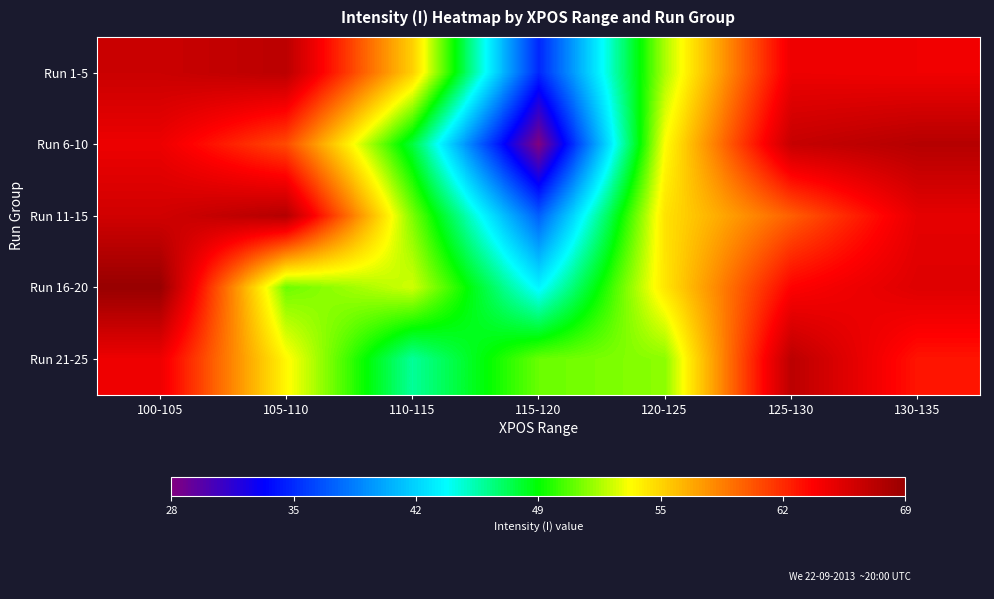

How many categories are shown in the chart?

7